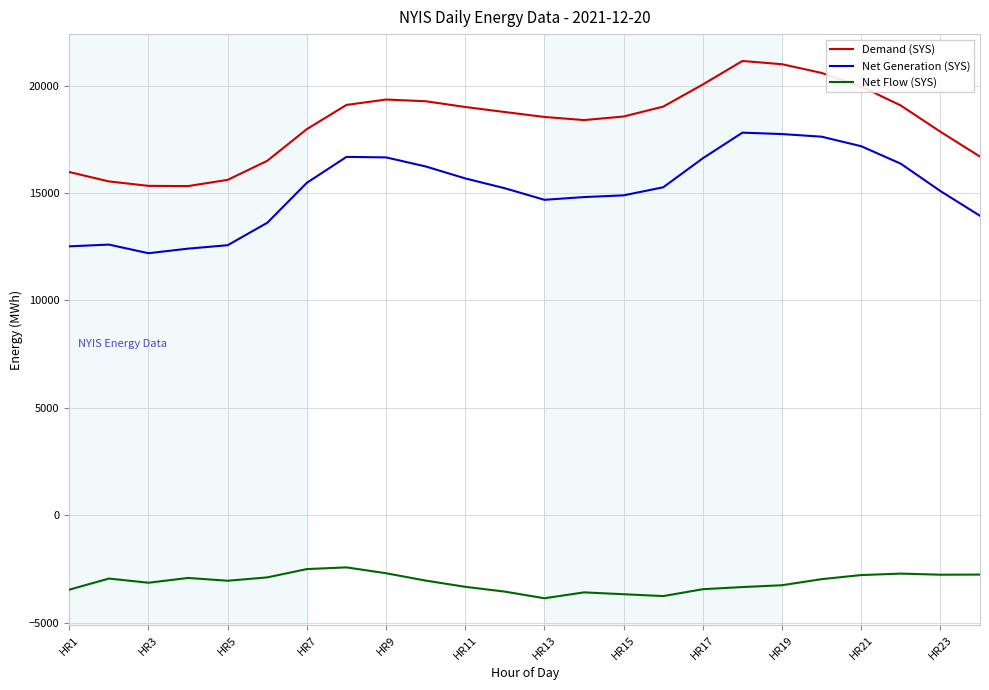

What is the lowest value of the Net Flow (SYS) series?

-3856